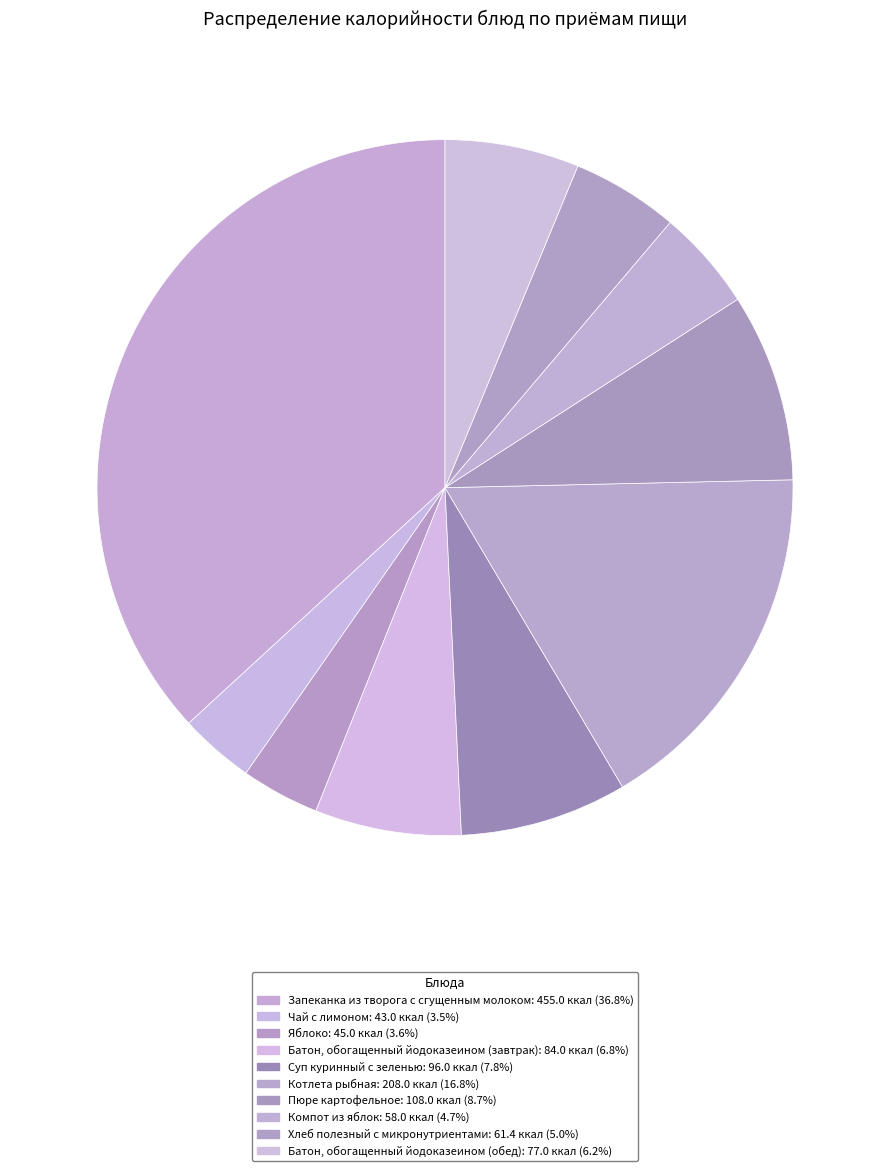

Which category has the biggest portion of the pie?

Запеканка из творога с сгущенным молоком